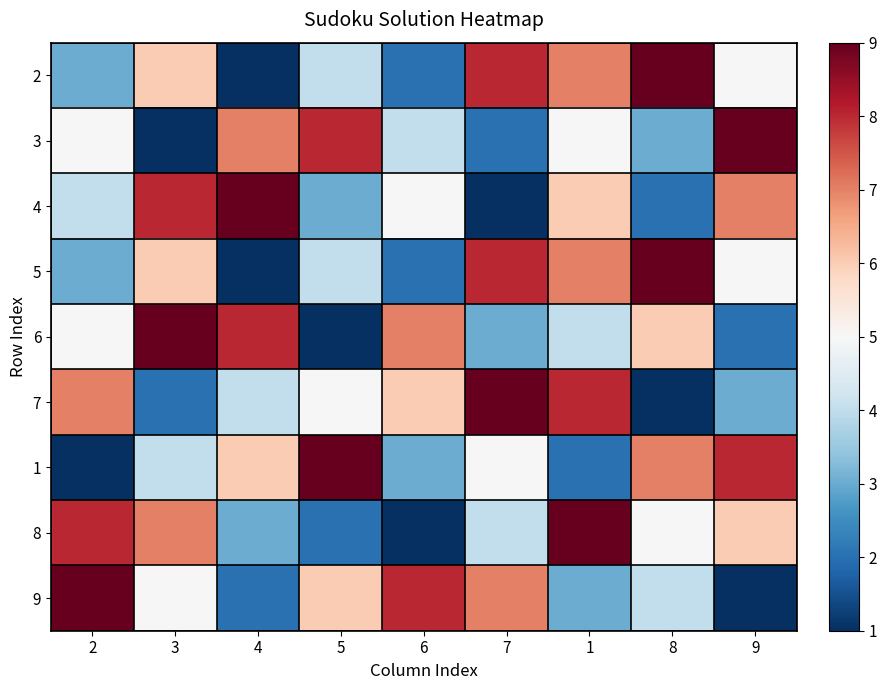

Count the number of categories in the chart.

9